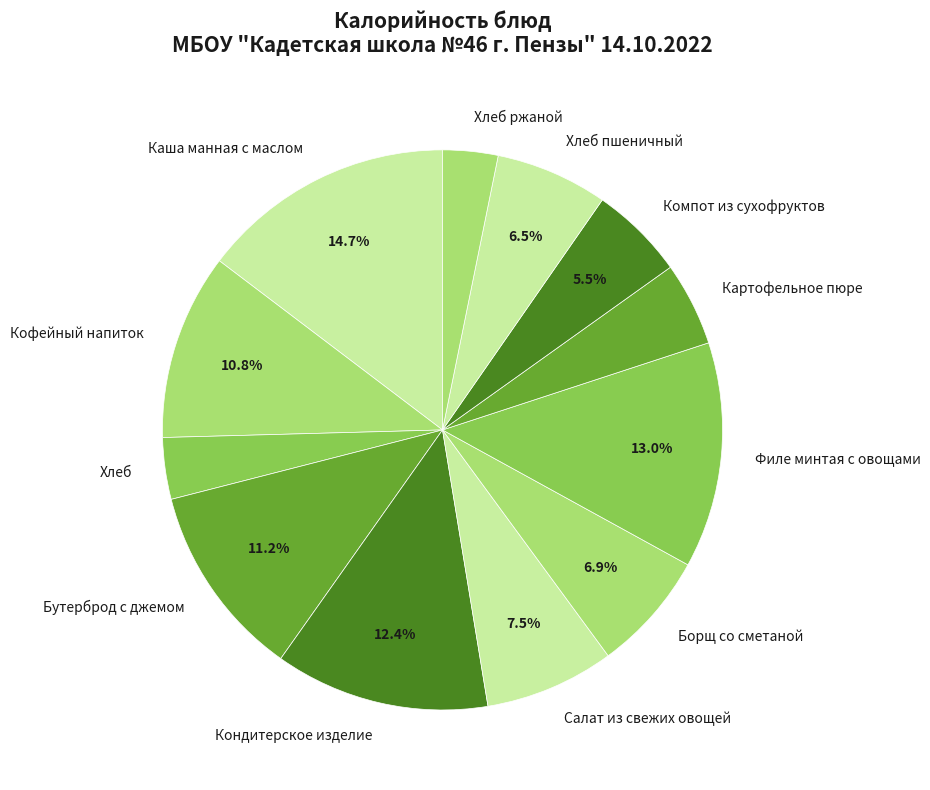

Is Картофельное пюре the majority of the pie?

No